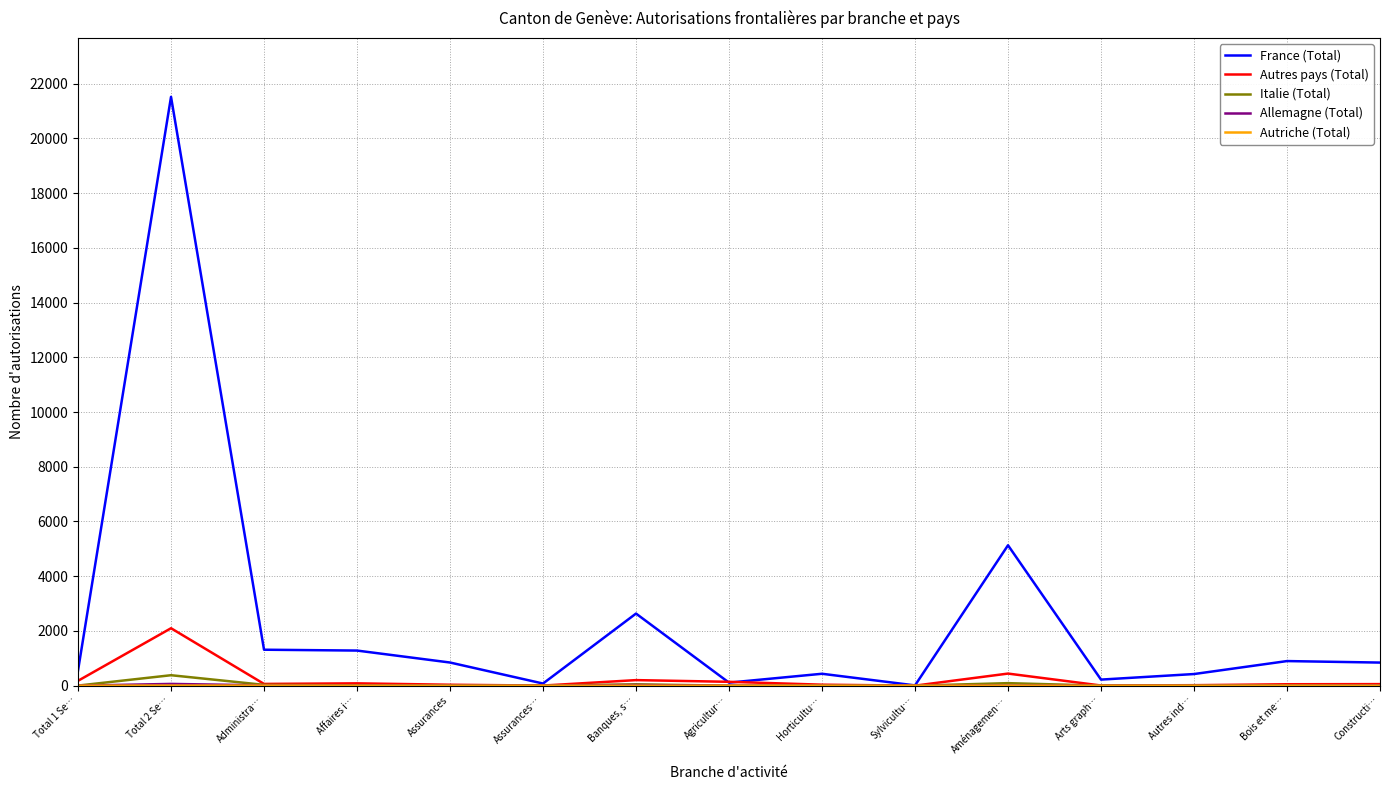

How many values in the Autres pays (Total) series are below 57?

7